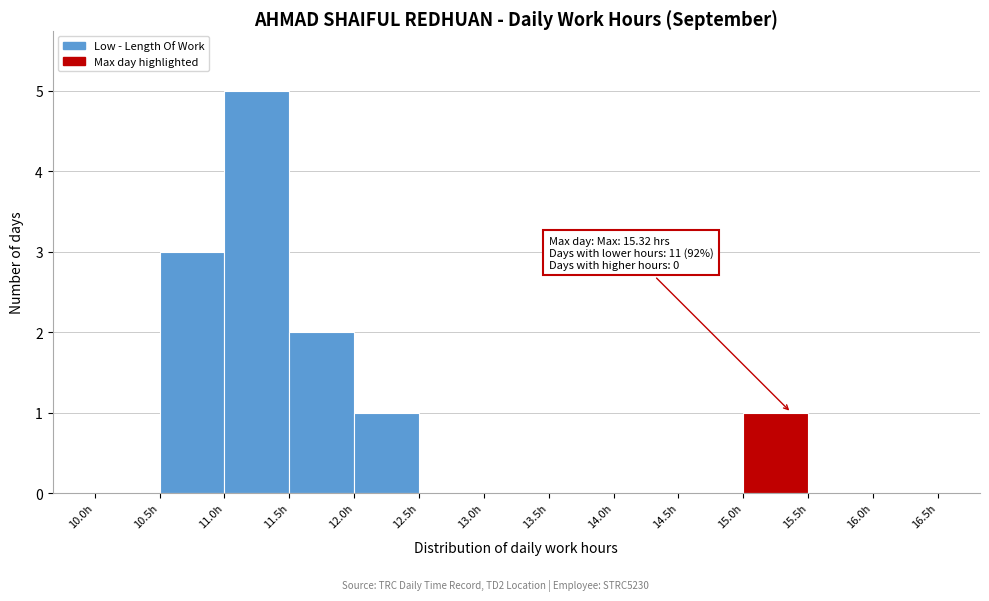

Over which range of the x-axis is the bar tallest?

11.0 to 11.5